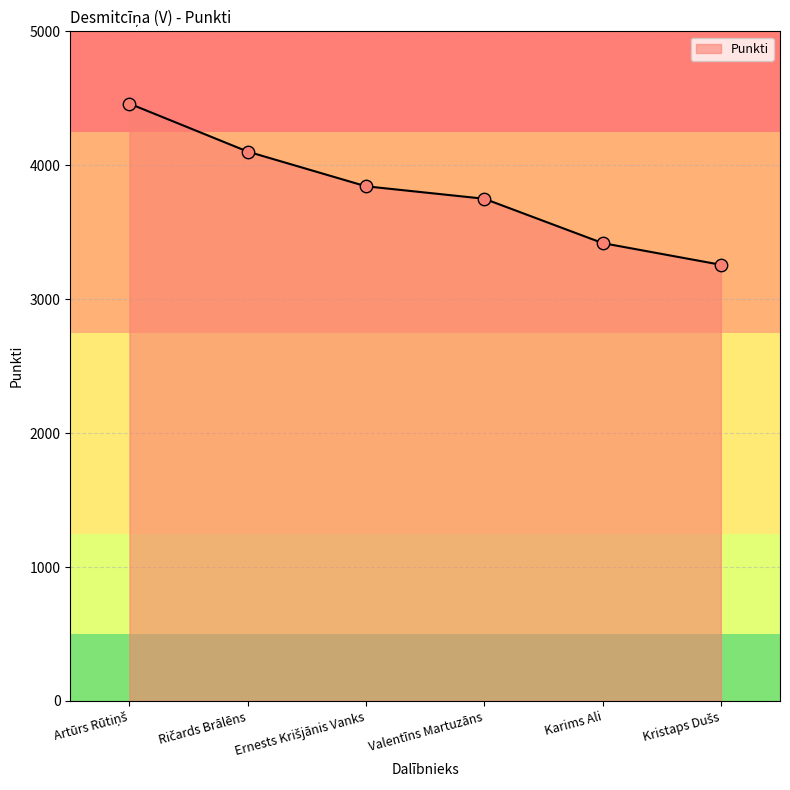

Approximately how many times larger is the value at Valentīns Martuzāns compared to Karims Ali?

1.1